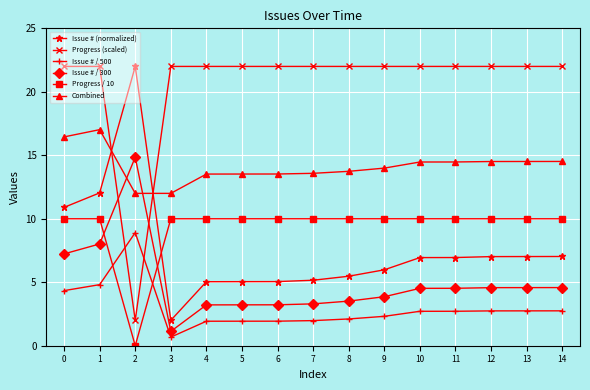

Which series changed the most between 2 and 7?

Progress (scaled)